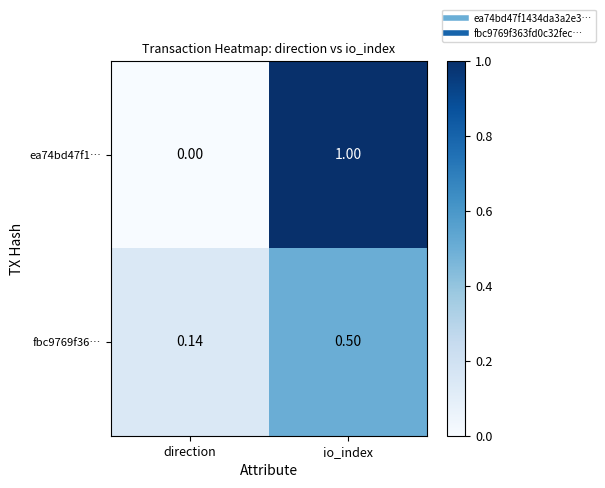

Which series has the widest spread of values?

ea74bd47f1…